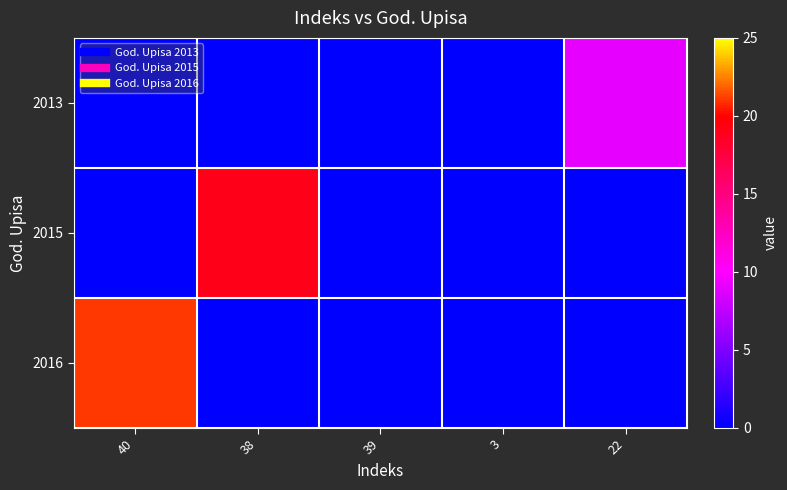

Reading left to right, list all the values displayed in this chart.

2013: 40=0	38=0	39=0	3=0	22=9
2015: 40=0	38=19	39=0	3=0	22=0
2016: 40=21	38=0	39=0	3=0	22=0